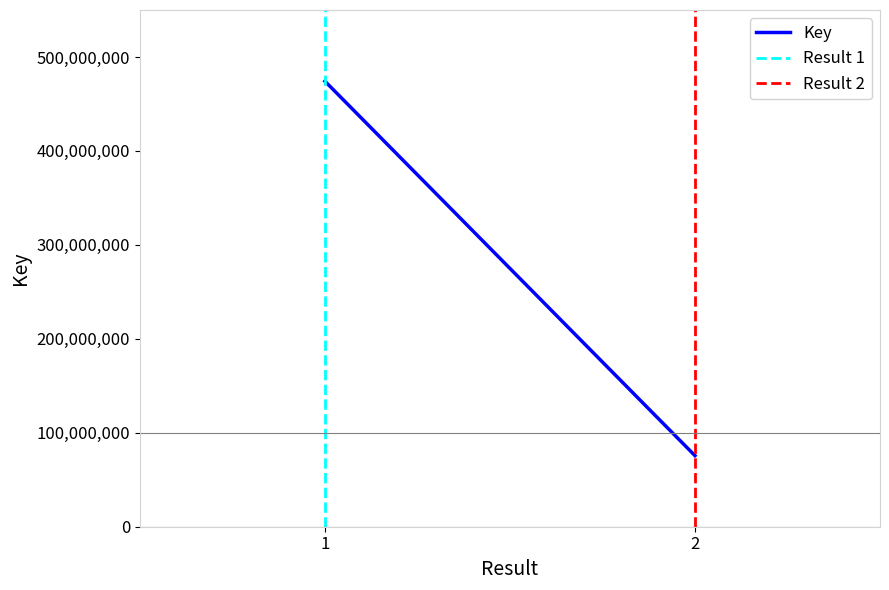

Rank the series at 1 from highest to lowest value.

Key, Result 1, Result 2